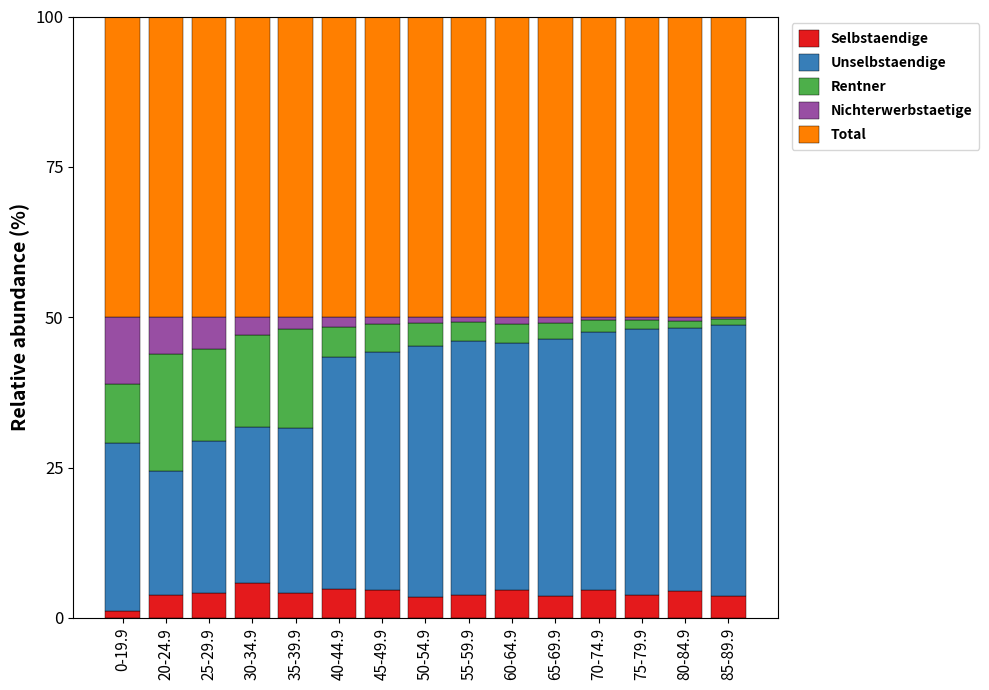

Is it true that Selbstaendige equals 4.7 at 40-44.9?

True